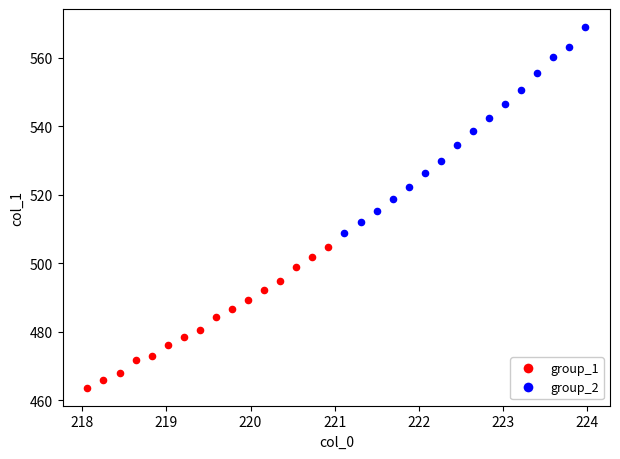

Which series contains the lowest Y value?

group_1